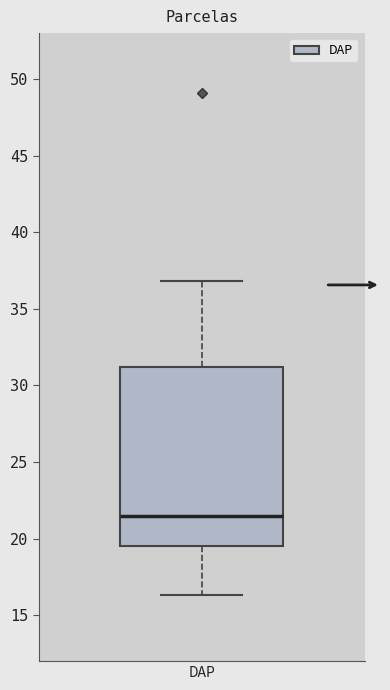

Transcribe this box plot: give where the median line is, the range the box spans, and where the two whiskers end, as read against the y-axis. The values are not printed on the chart, so give them approximately, as read against the axis.

median 21.5, box 19.5 to 31.0, whiskers 16.5 to 37.0